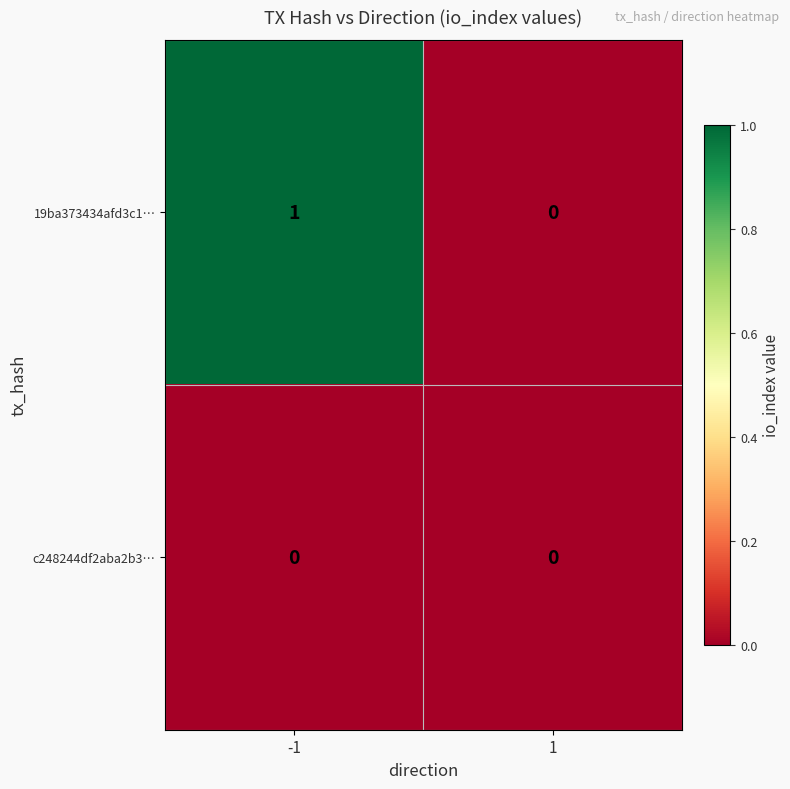

Which series has the largest total across all categories?

19ba373434afd3c1…